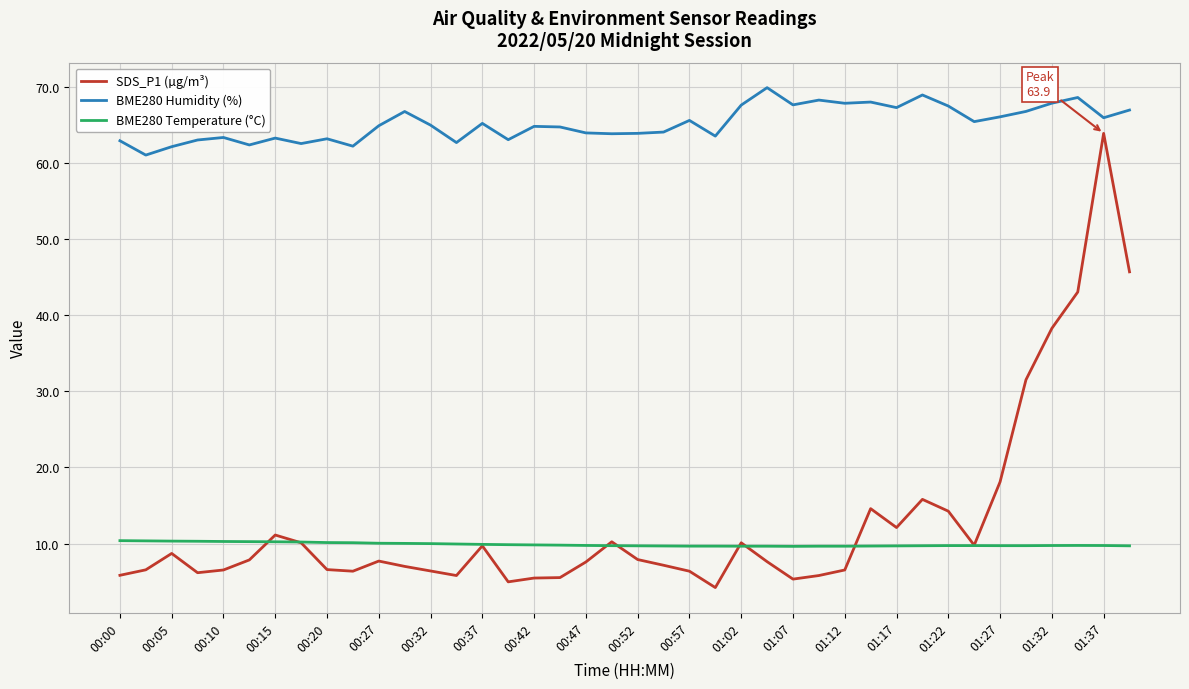

True or false: SDS_P1 (µg/m³) and BME280 Humidity (%) intersect in this chart.

False